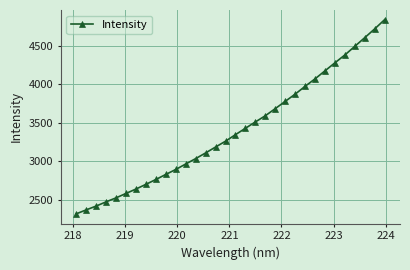

What is the value of the 27th point from the left?

4281.5